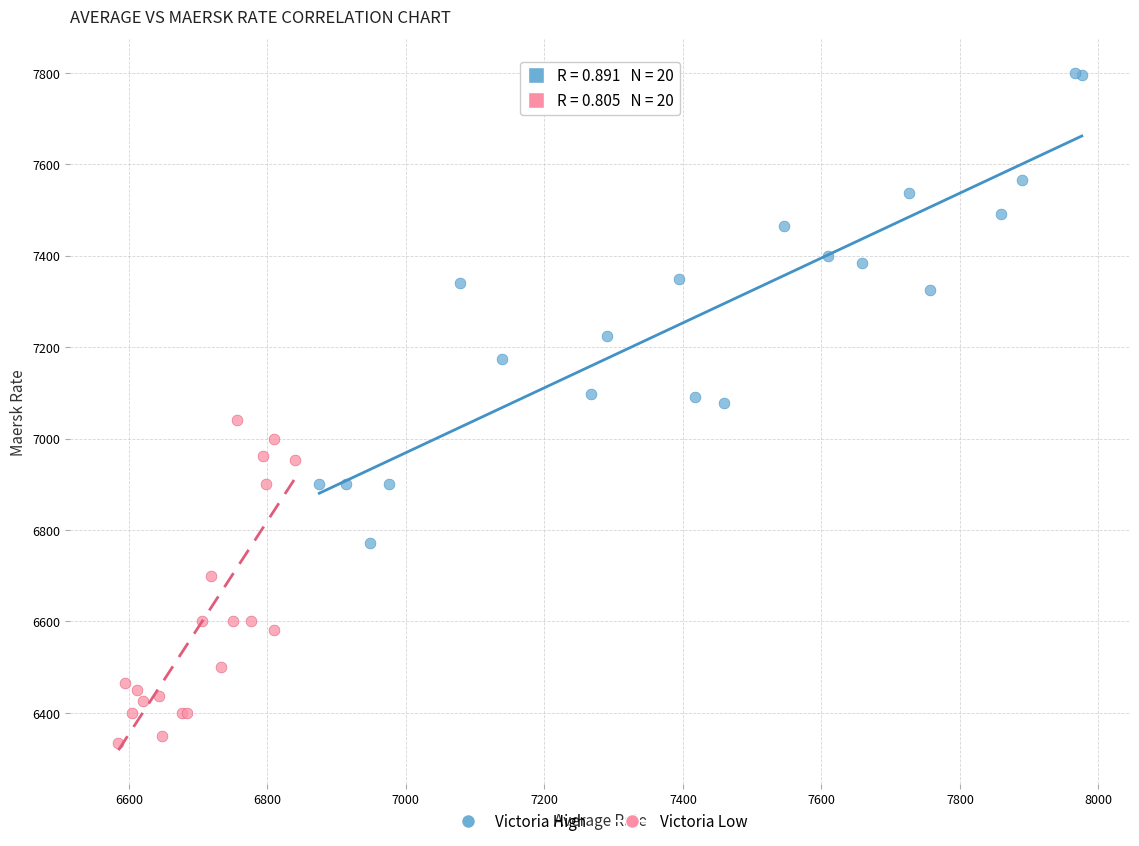

Which series has the largest Y range (max minus min)?

Victoria High